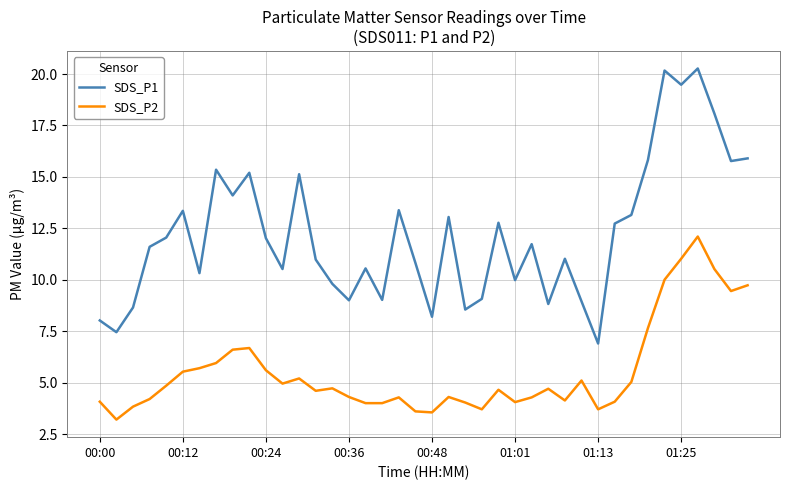

True or false: SDS_P1 and SDS_P2 intersect in this chart.

False